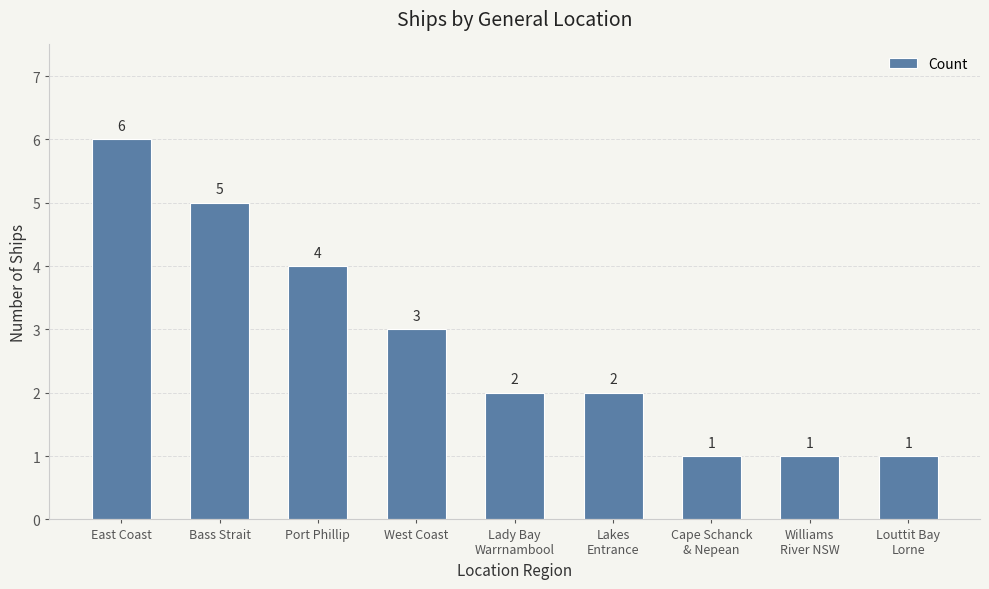

The chart shows a value of 1 at Cape Schanck
& Nepean. True or false?

True